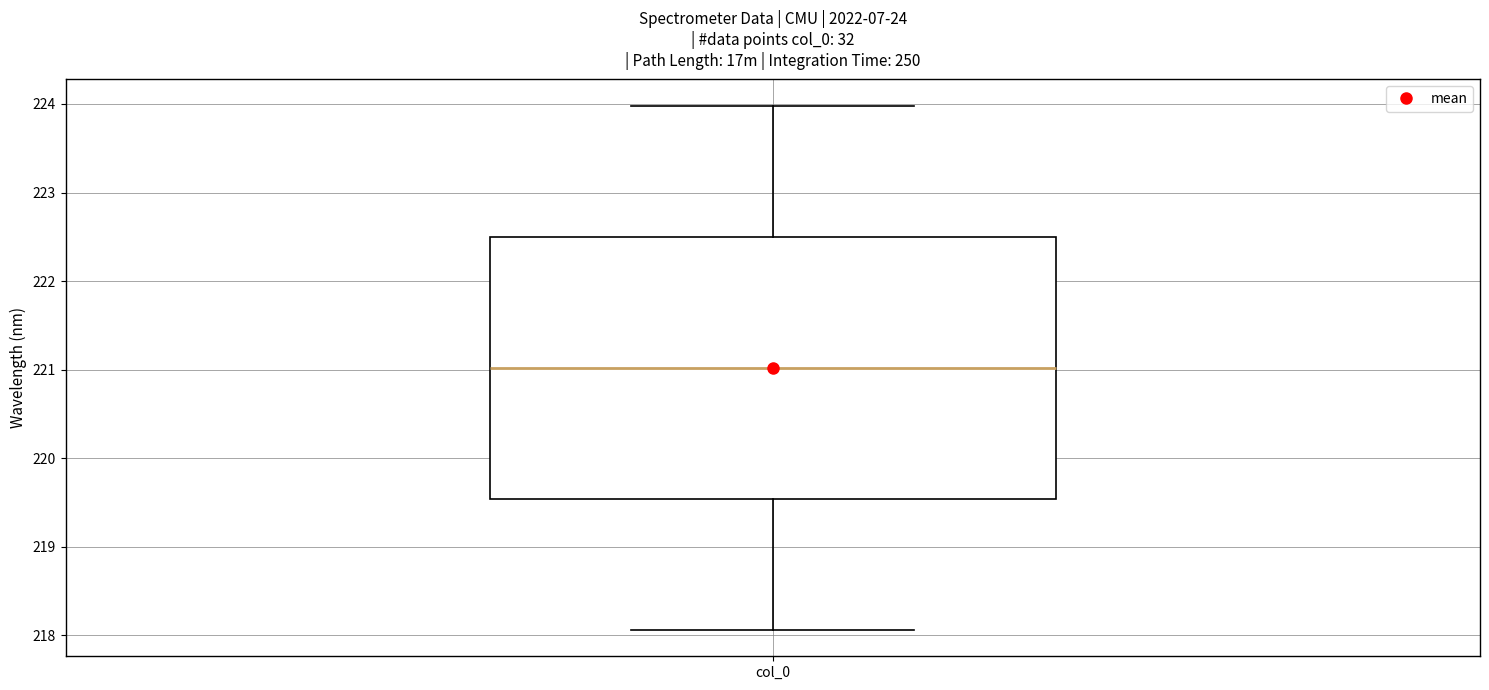

Transcribe this box plot: give where the median line is, the range the box spans, and where the two whiskers end, as read against the y-axis. The values are not printed on the chart, so give them approximately, as read against the axis.

median 221.0, box 219.5 to 222.5, whiskers 218.1 to 224.0